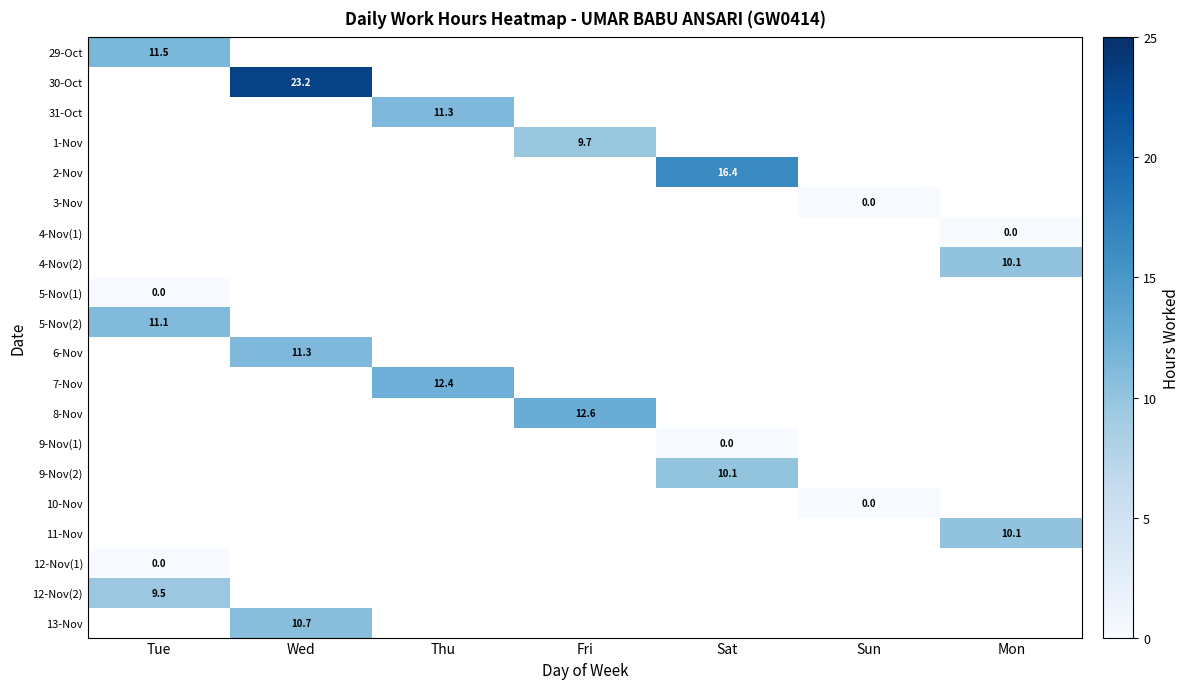

How many series are shown in this chart?

20